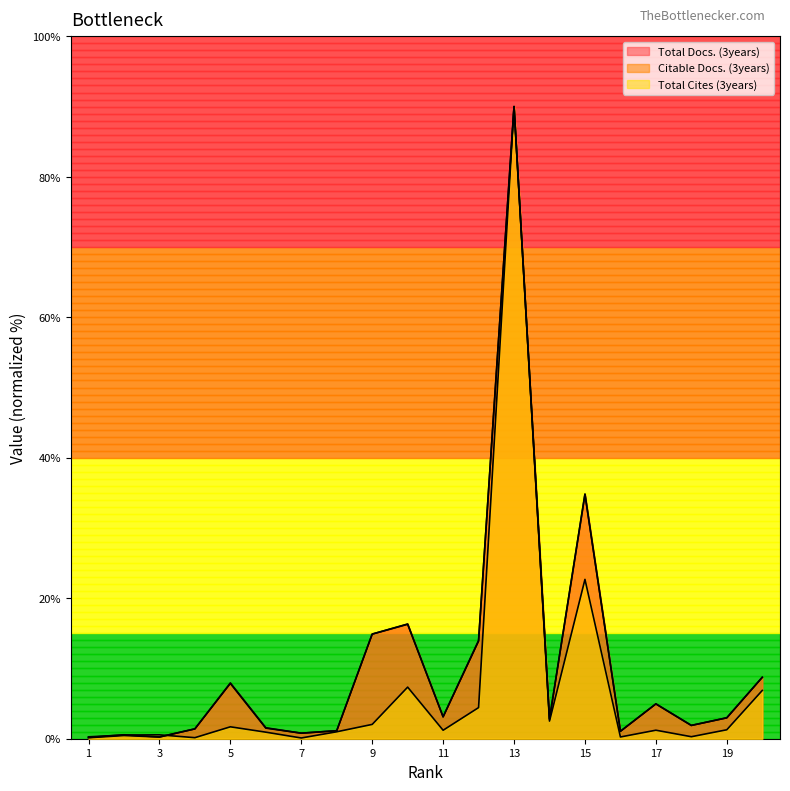

At which label does Total Cites (3years) reach its minimum?

7